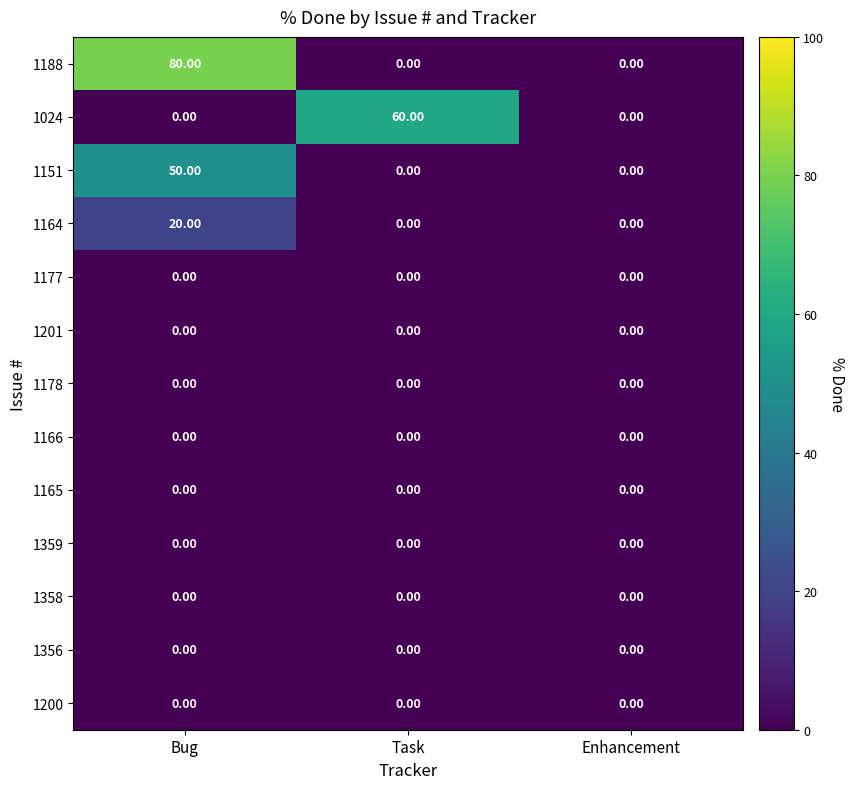

Which label corresponds to the largest value in the chart?

Bug